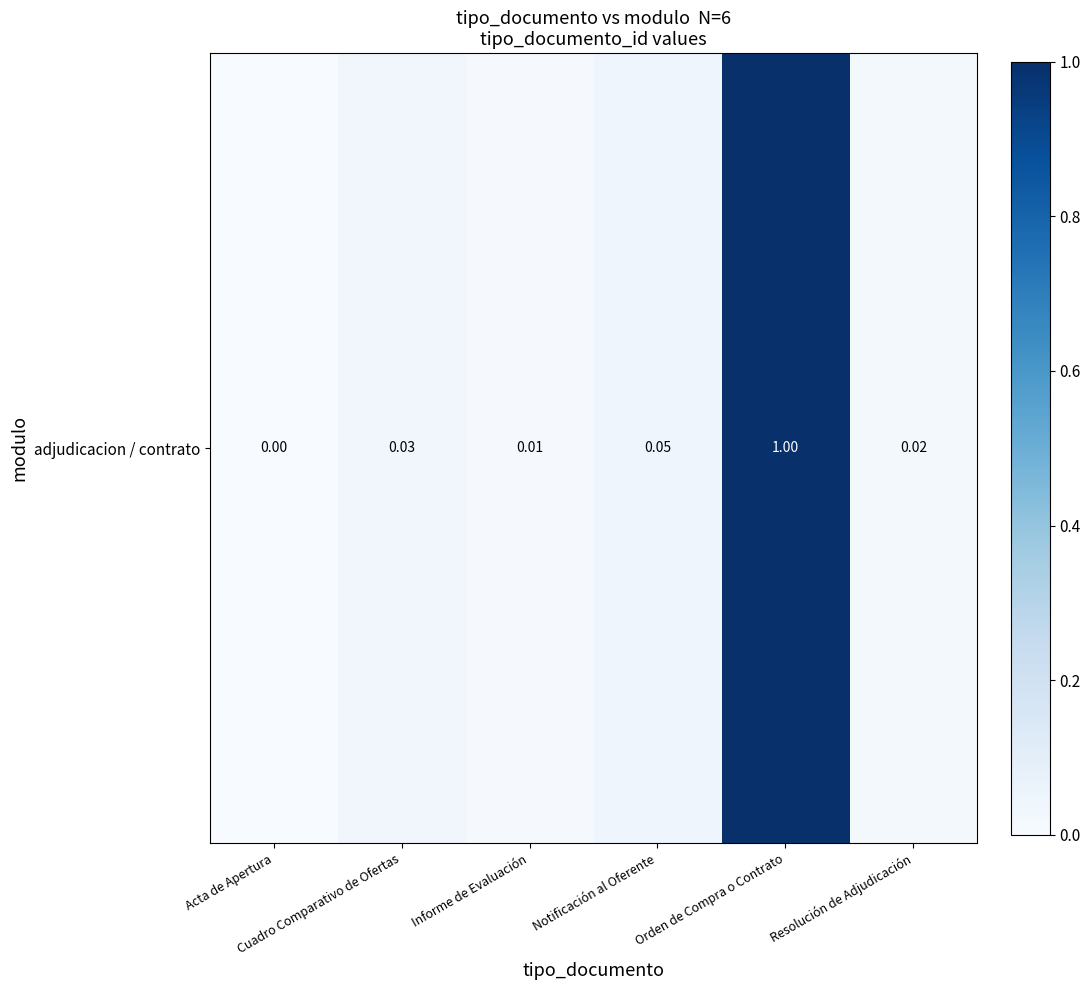

True or false: the data shows -0.4 at Acta de Apertura.

False